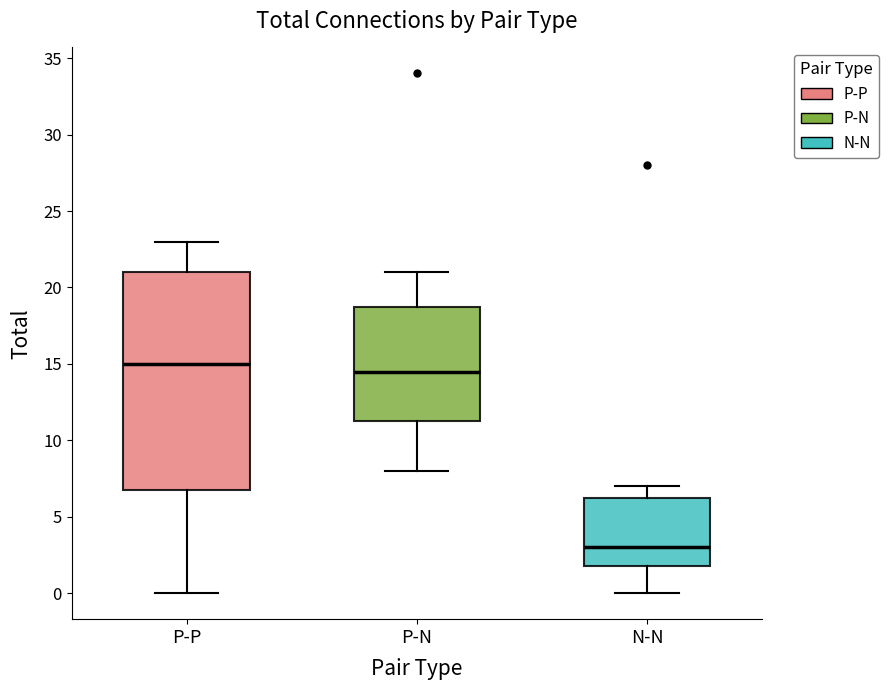

Reading left to right, transcribe this box plot: for each box, give where its median line is, the range the box spans, and where its two whiskers end, as read against the y-axis. The values are not printed on the chart, so give them approximately, as read against the axis.

P-P: median 15.0, box 7.0 to 21.0, whiskers 0.0 to 23.0
P-N: median 14.5, box 11.5 to 19.0, whiskers 8.0 to 21.0
N-N: median 3.0, box 2.0 to 6.5, whiskers 0.0 to 7.0